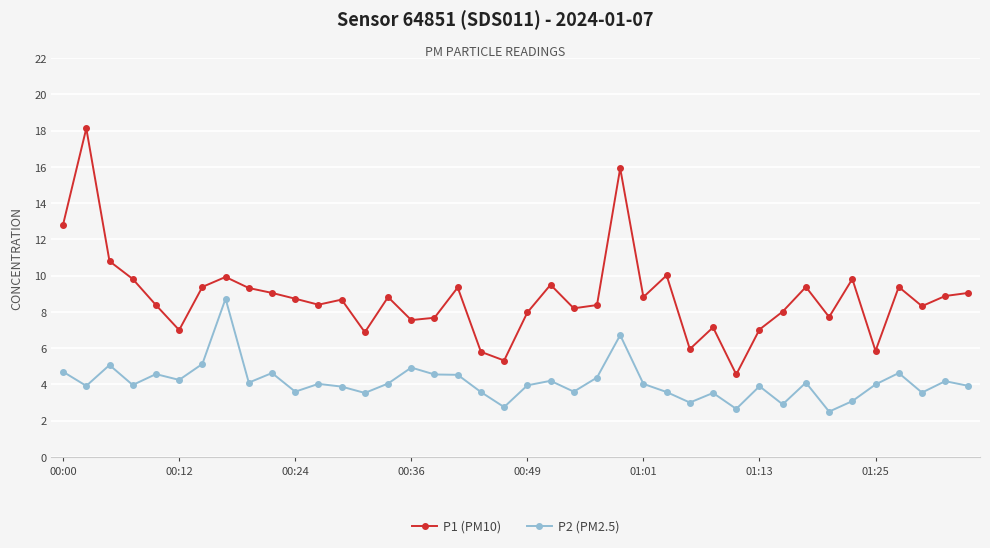

What is the maximum value shown in the chart?

18.1